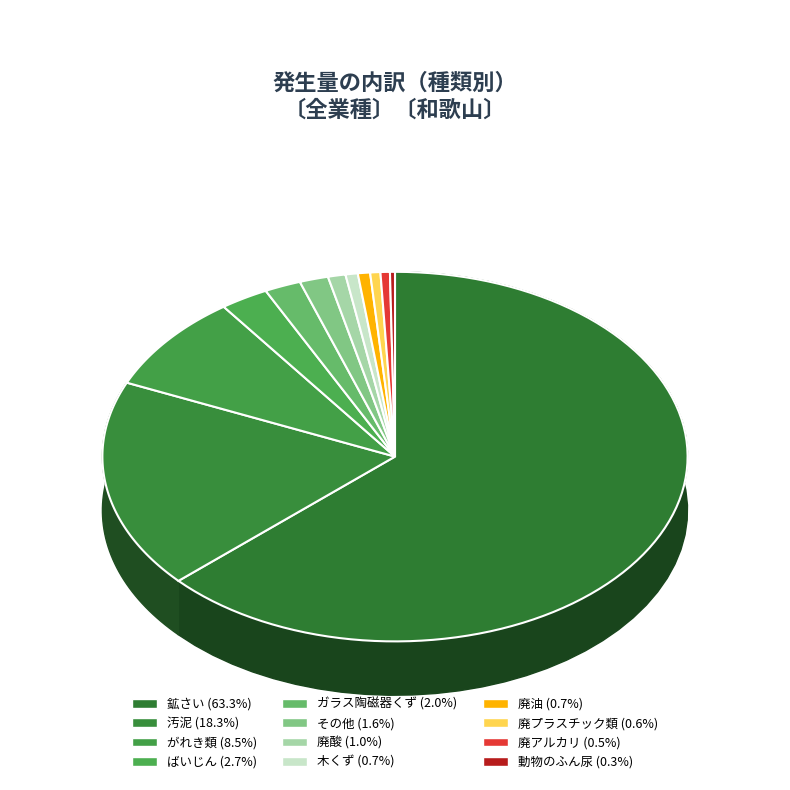

Which slice is the largest?

鉱さい